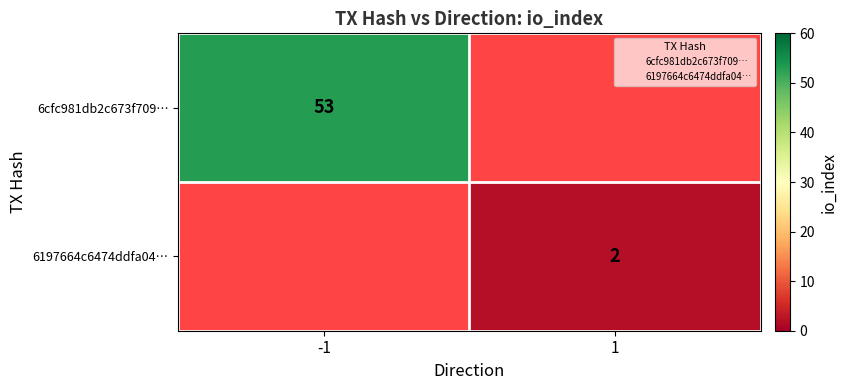

Count the number of data series in this chart.

2